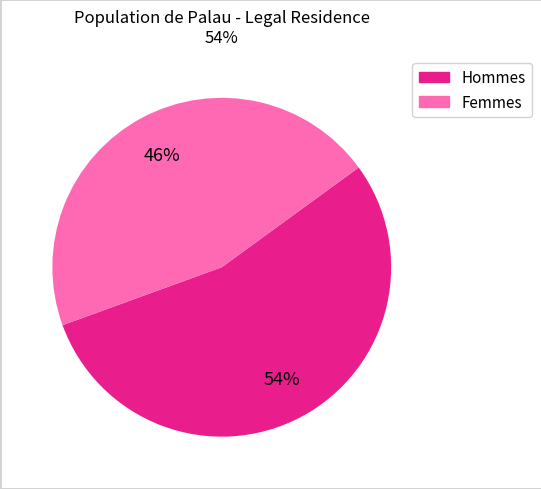

Does any single category account for the majority?

Yes